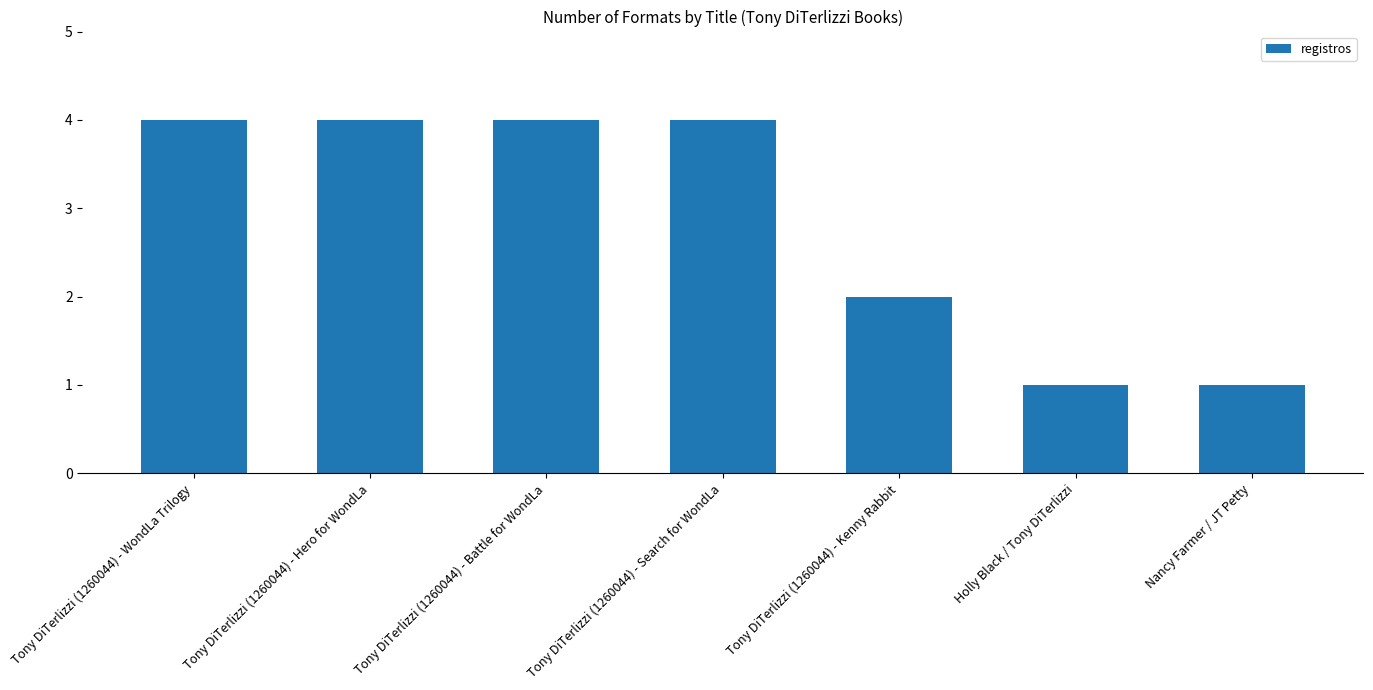

The chart shows a value of 4 at Tony DiTerlizzi (1260044) - WondLa Trilogy. True or false?

True